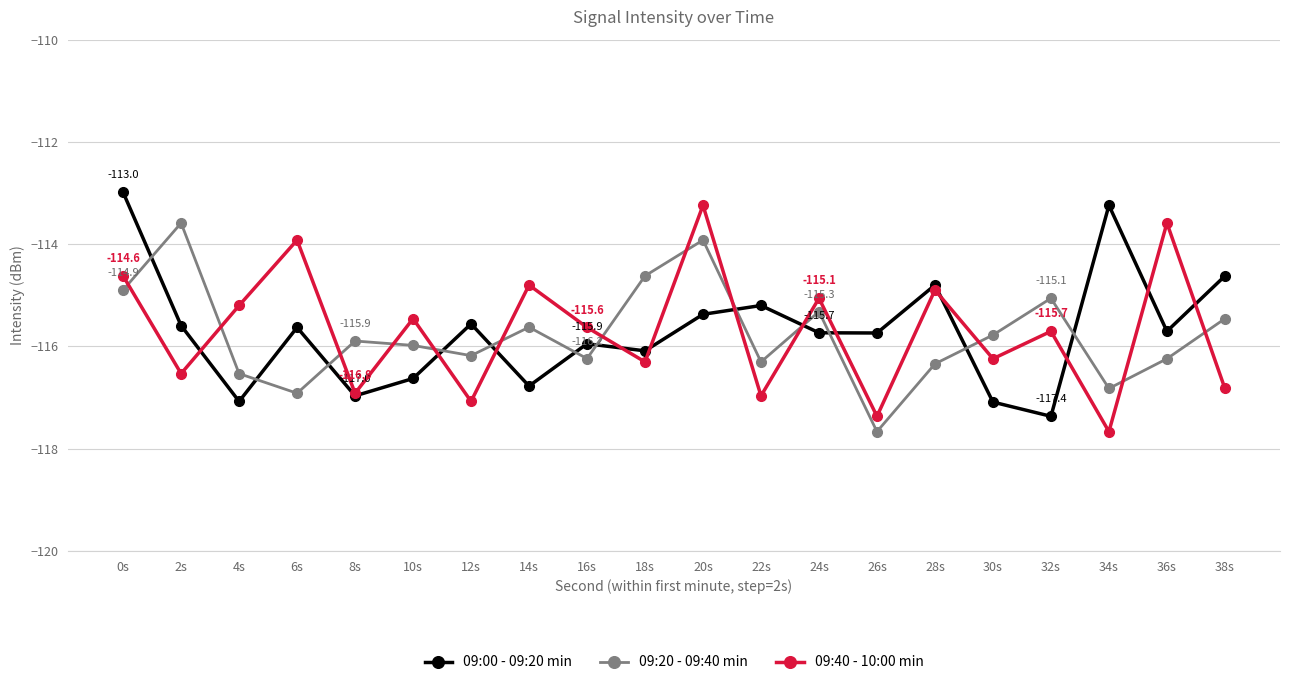

True or false: 09:20 - 09:40 min has a value of -183.7 at 12s.

False